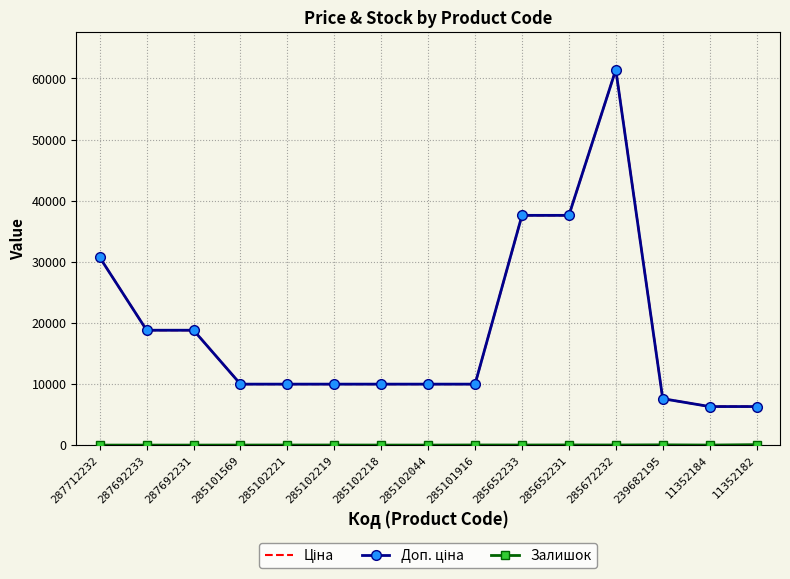

What is the value of the Залишок point at the 4th from the left?

7.0